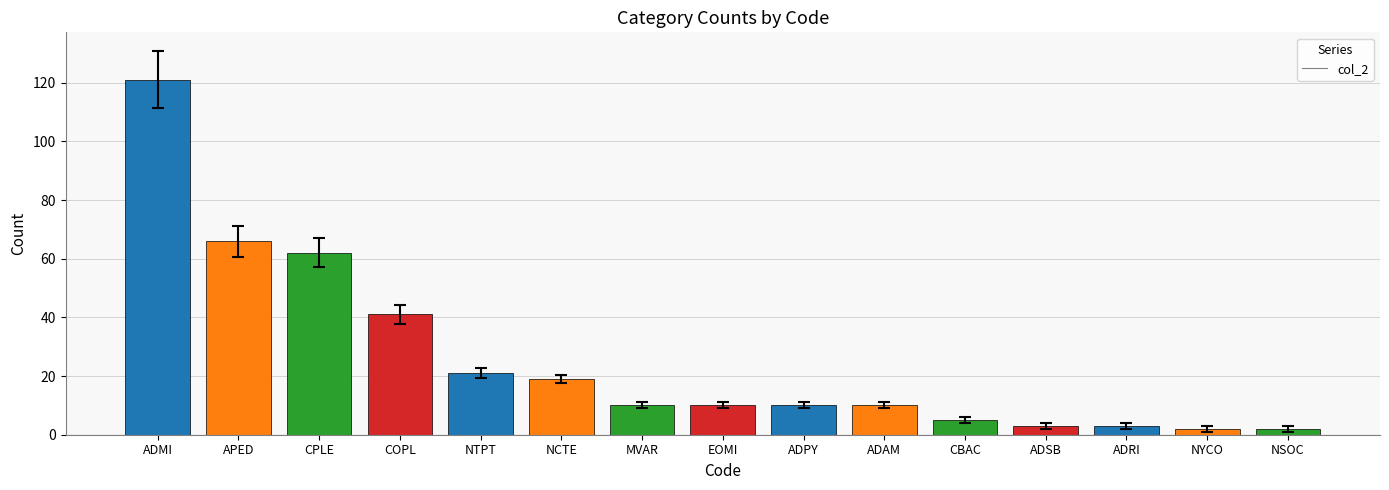

Is it true that the value at ADSB is 3?

True